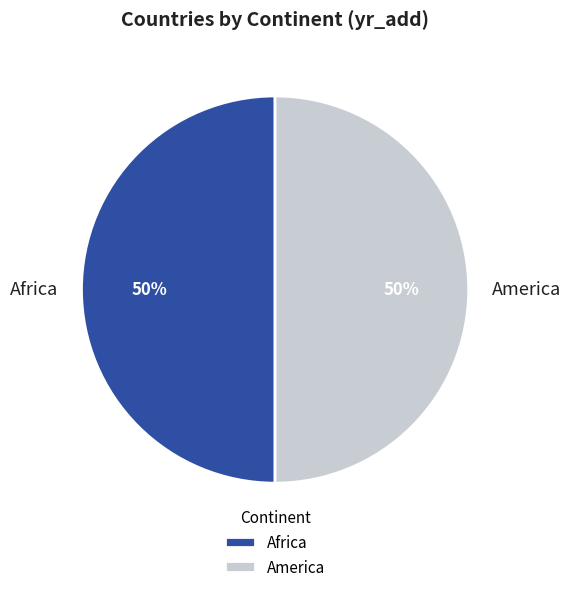

What percentage is the Africa slice, to the nearest percent?

50%